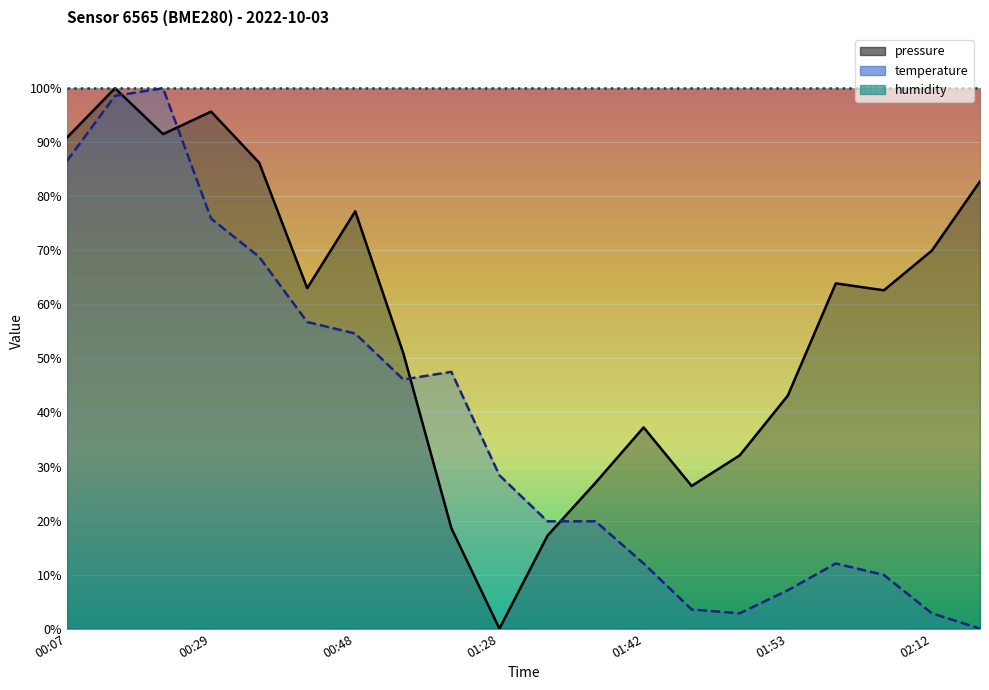

The value of temperature at 01:56 is 12.1. True or false?

True